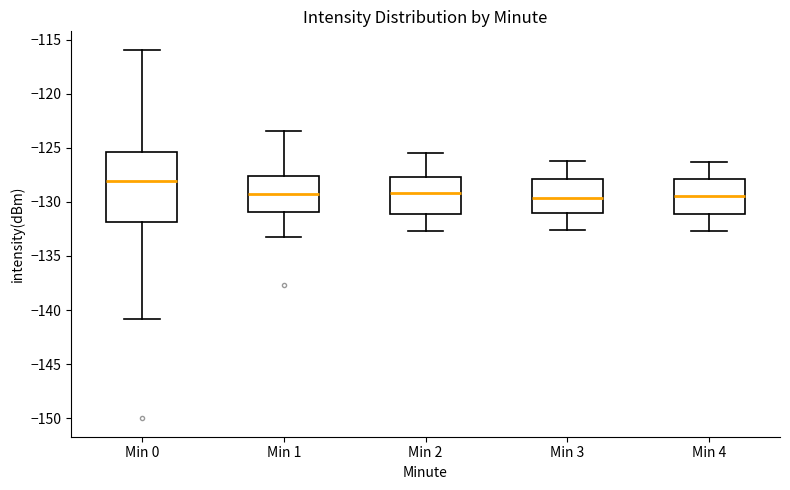

Which box is the tallest, from its lower edge to its upper edge?

Min 0